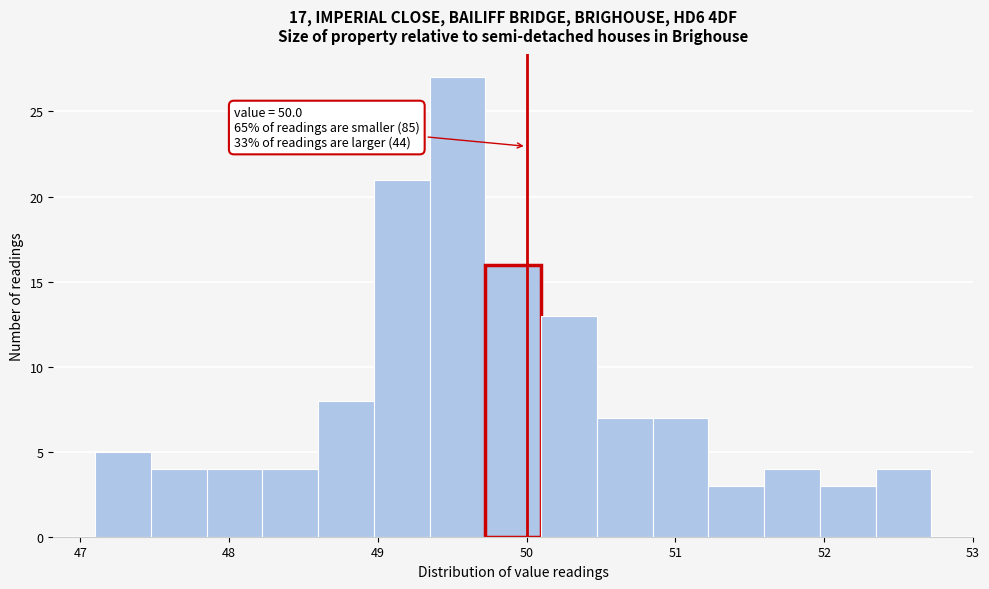

Read against the x-axis, roughly where is the centre of the tallest bar?

49.5